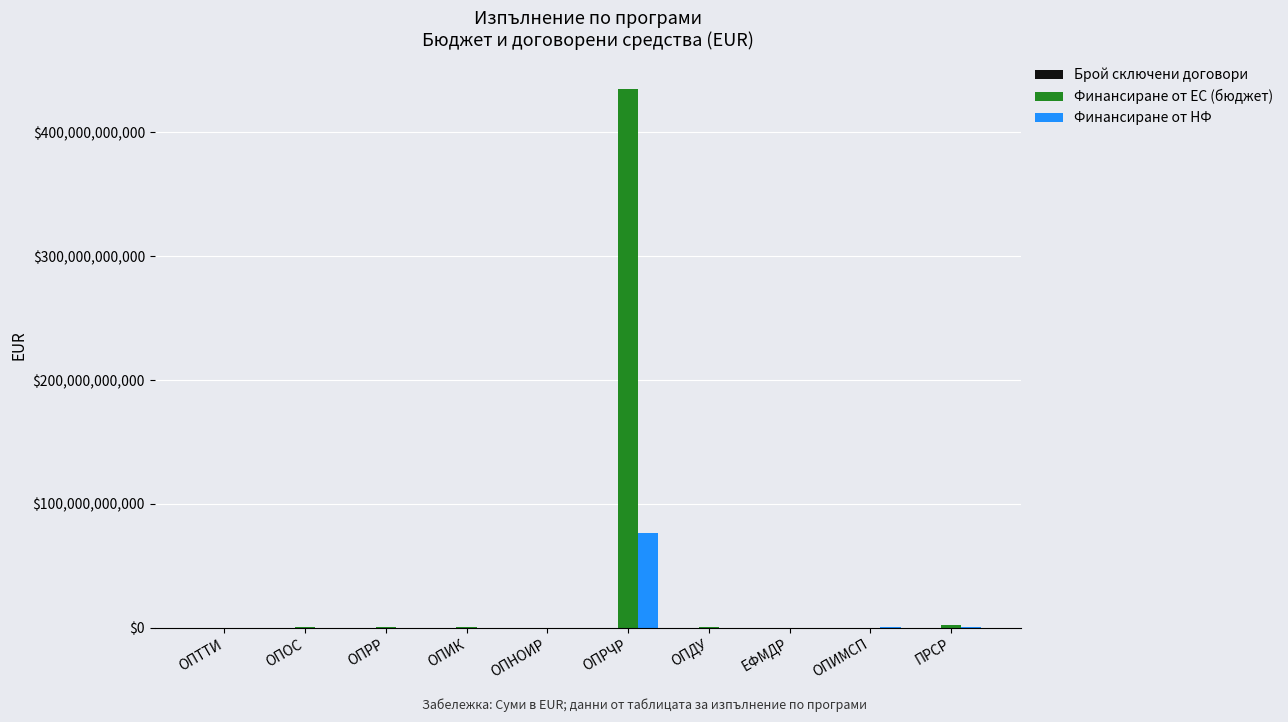

At which label does Финансиране от ЕС (бюджет) reach its peak?

ОПРЧР